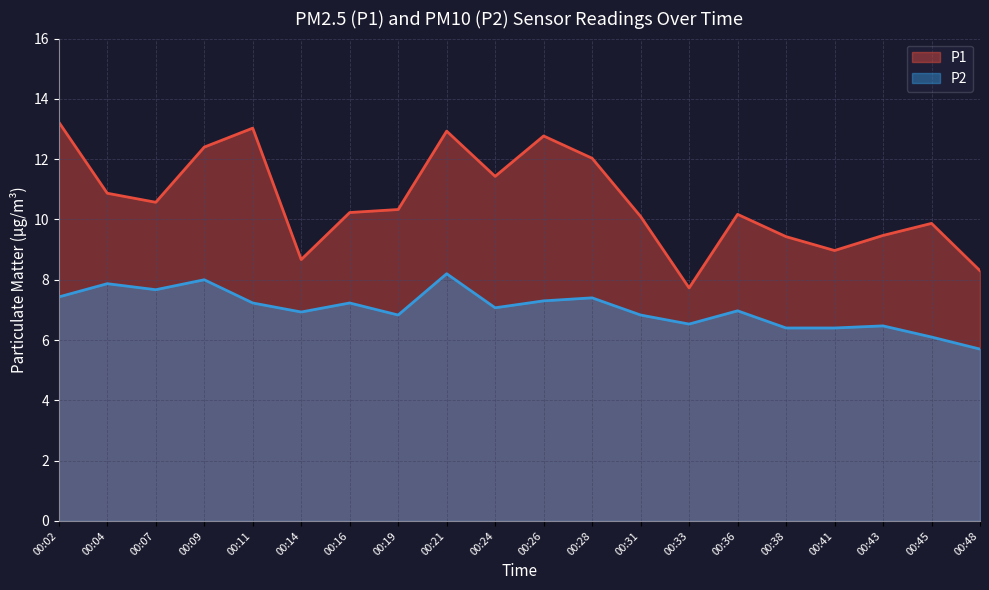

Reading left to right, transcribe all the data shown in this chart.

P1: 00:02=13.2	00:04=10.9	00:07=10.6	00:09=12.4	00:11=13.0	00:14=8.7	00:16=10.2	00:19=10.3	00:21=12.9	00:24=11.4	00:26=12.8	00:28=12.0	00:31=10.1	00:33=7.7	00:36=10.2	00:38=9.4	00:41=9.0	00:43=9.5	00:45=9.9	00:48=8.3
P2: 00:02=7.4	00:04=7.9	00:07=7.7	00:09=8.0	00:11=7.2	00:14=6.9	00:16=7.2	00:19=6.8	00:21=8.2	00:24=7.1	00:26=7.3	00:28=7.4	00:31=6.8	00:33=6.5	00:36=7.0	00:38=6.4	00:41=6.4	00:43=6.5	00:45=6.1	00:48=5.7